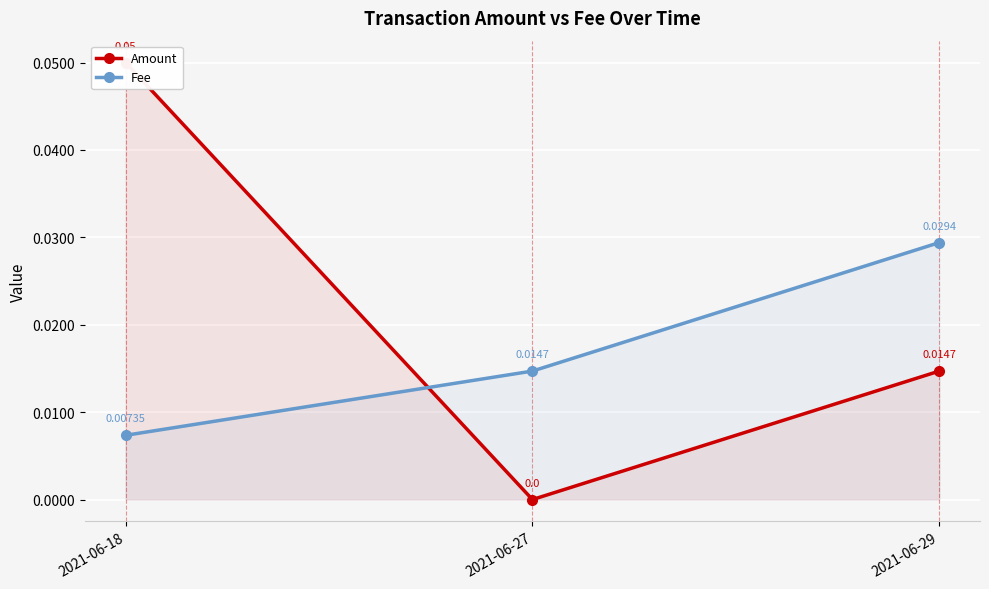

Reading right to left, list all the values displayed in this chart.

Amount: 0.0	0.0	0.1
Fee: 0.0	0.0	0.0